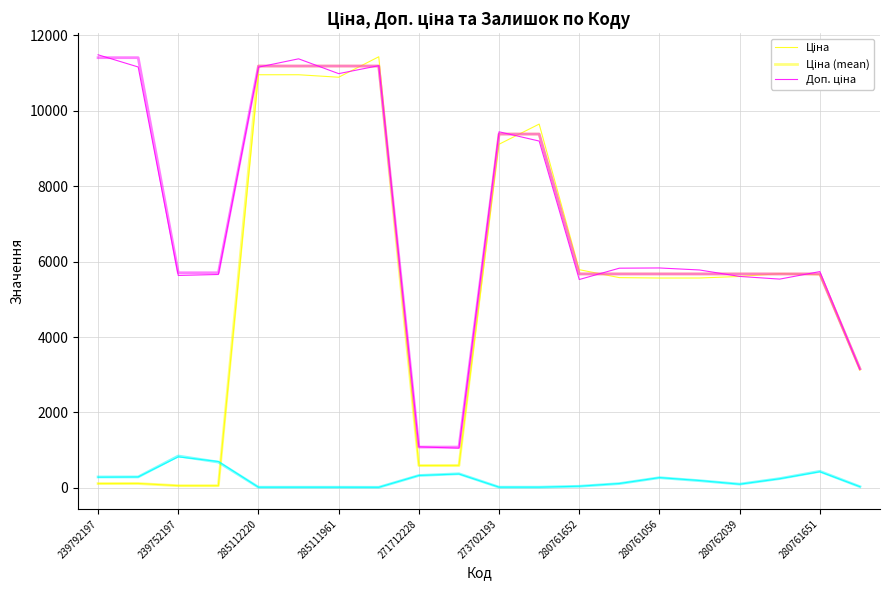

Is this an area chart (filled region under the line)?

No